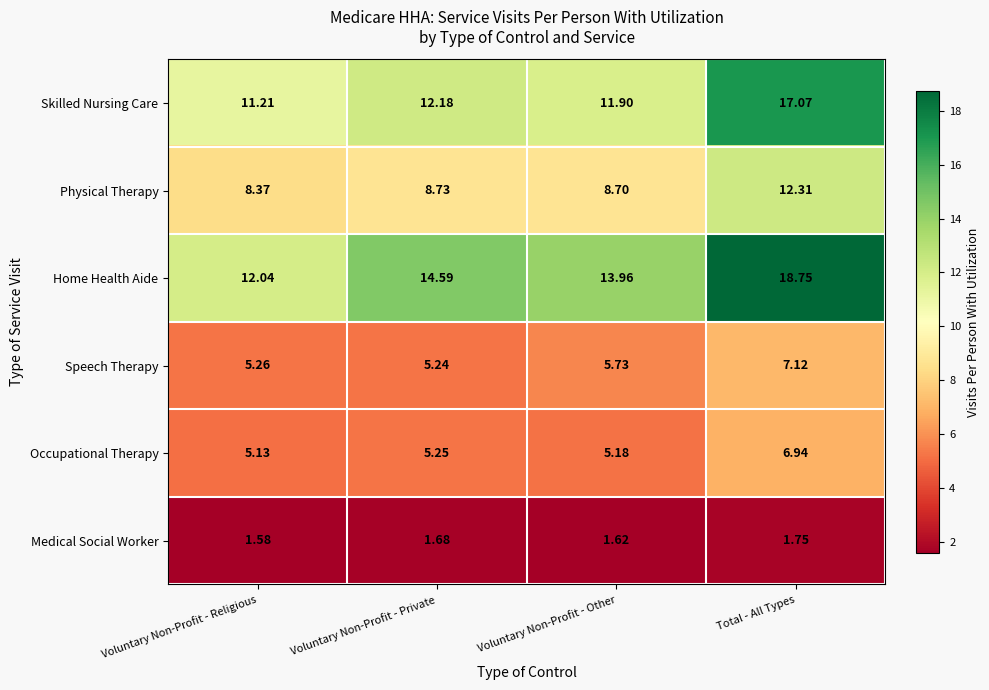

What is the difference between the highest and lowest values at Voluntary Non-Profit - Other?

12.3